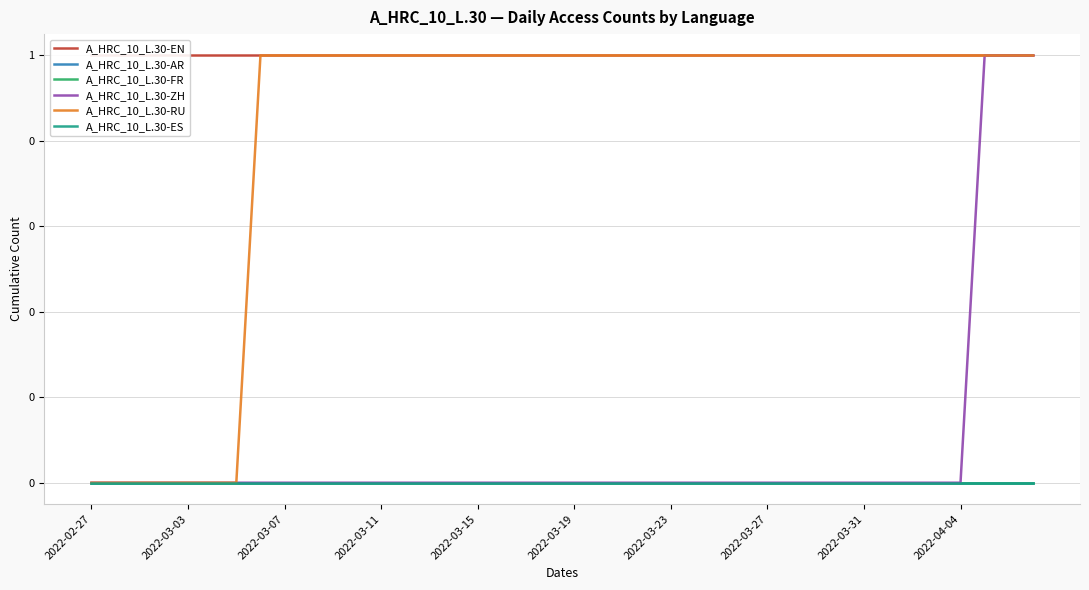

True or false: A_HRC_10_L.30-ES and A_HRC_10_L.30-AR intersect in this chart.

False